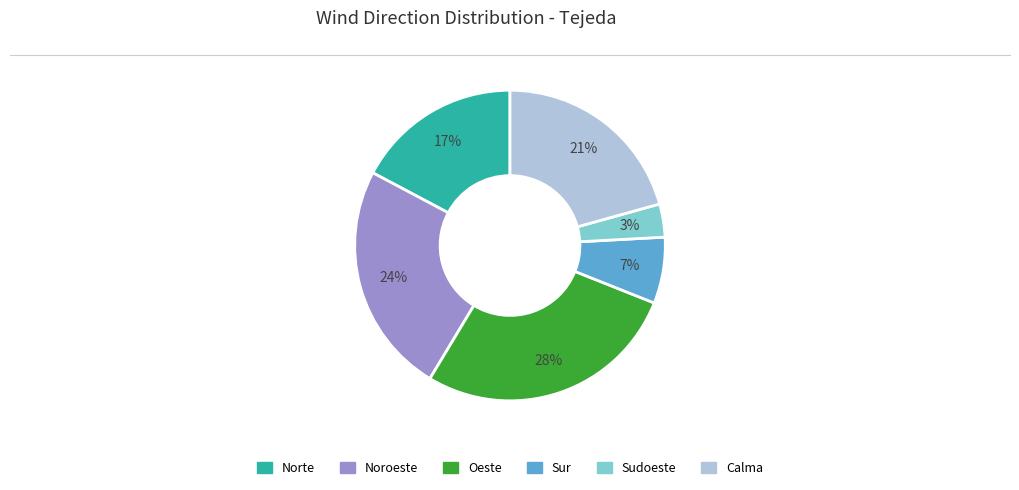

Between Oeste and Noroeste, which is larger?

Oeste